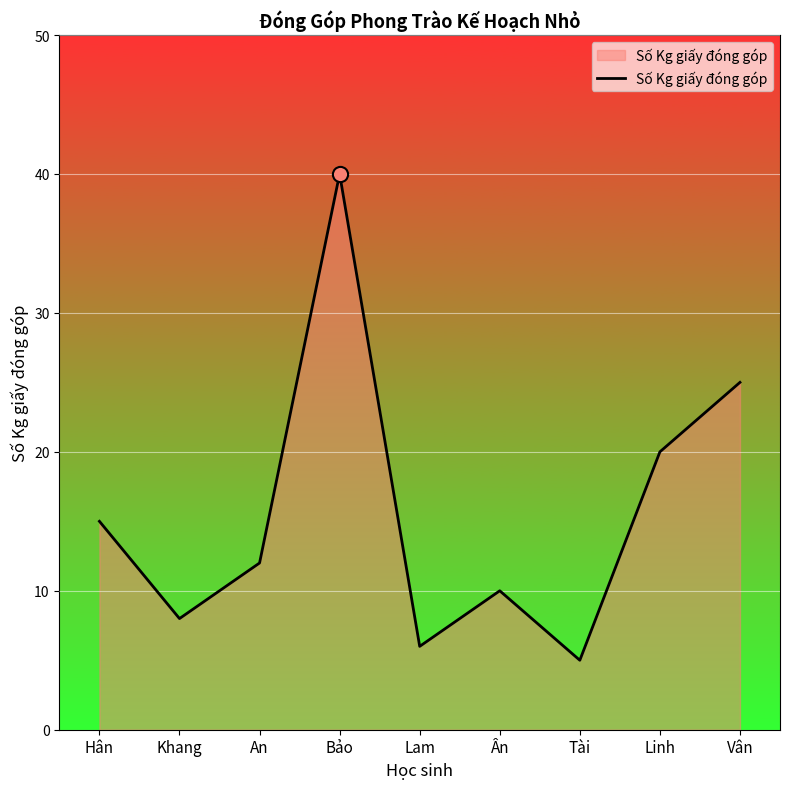

What is the ratio of the value at Bảo to the value at Ân?

4.0